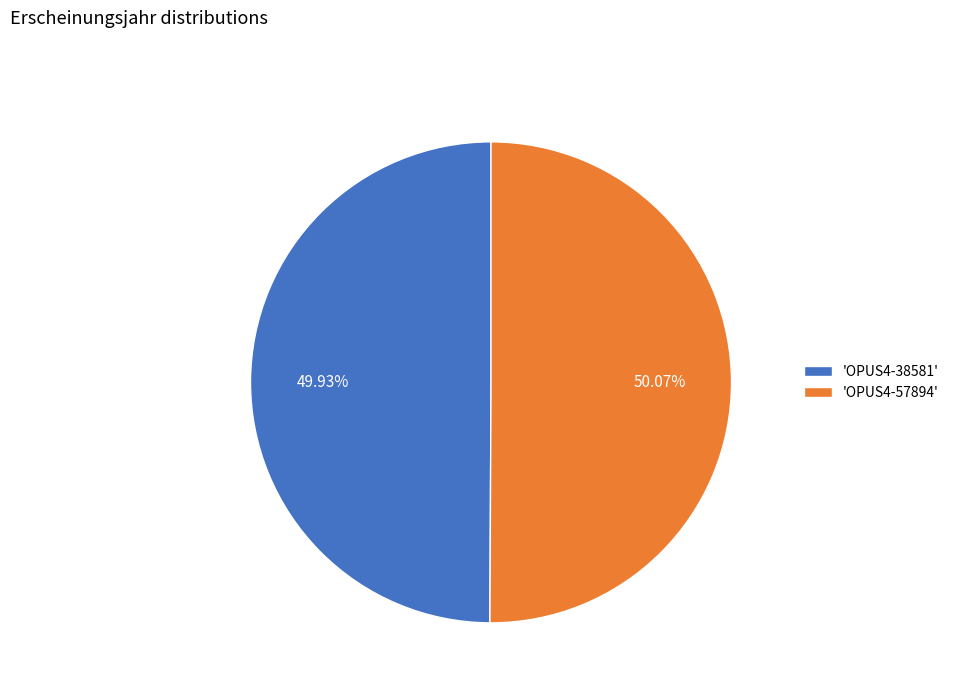

Approximately how many times larger is the value at 'OPUS4-38581' compared to 'OPUS4-57894'?

1.0